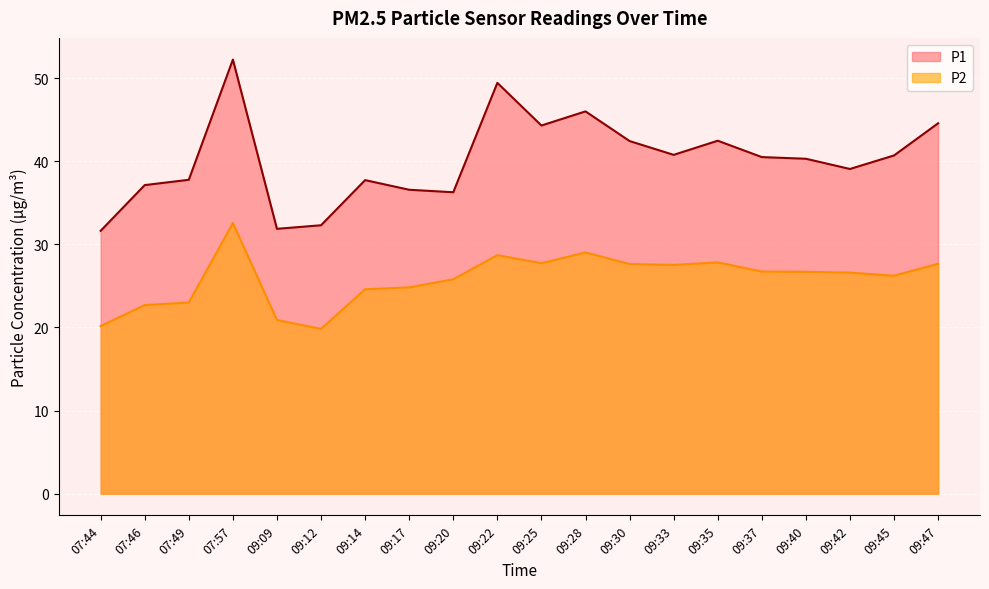

List the series in order of their peak value, lowest first.

P2, P1